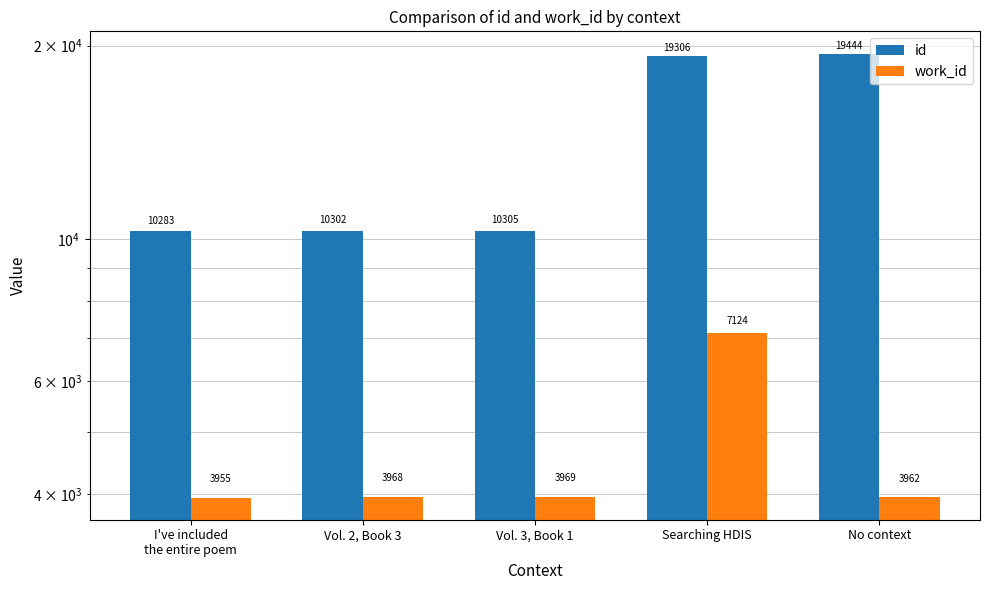

At which label does work_id first exceed 3968?

Vol. 3, Book 1